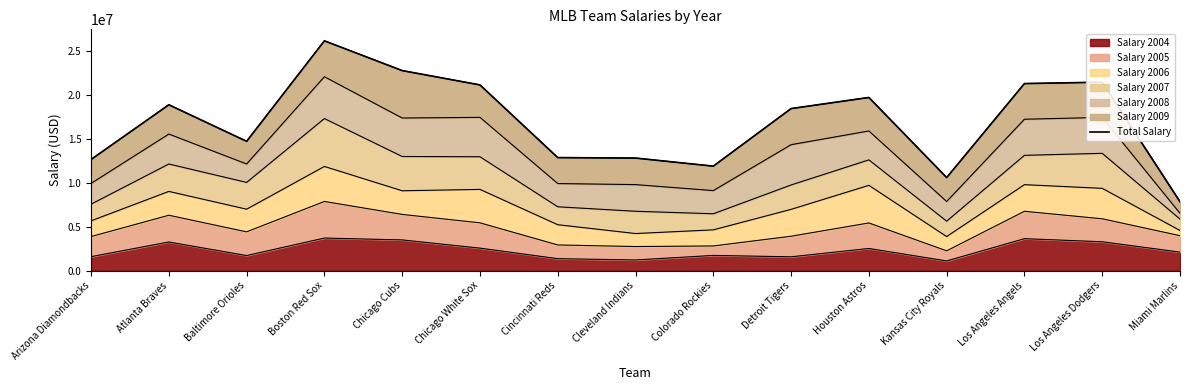

Rank the categories by value from lowest to highest.

Miami Marlins, Kansas City Royals, Colorado Rockies, Arizona Diamondbacks, Cleveland Indians, Cincinnati Reds, Baltimore Orioles, Detroit Tigers, Atlanta Braves, Houston Astros, Chicago White Sox, Los Angeles Angels, Los Angeles Dodgers, Chicago Cubs, Boston Red Sox